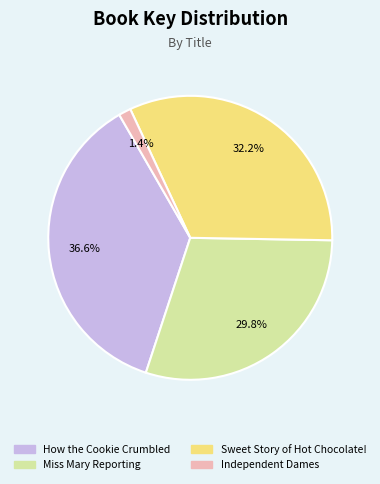

To the nearest percent, what portion does How the Cookie Crumbled represent?

37%